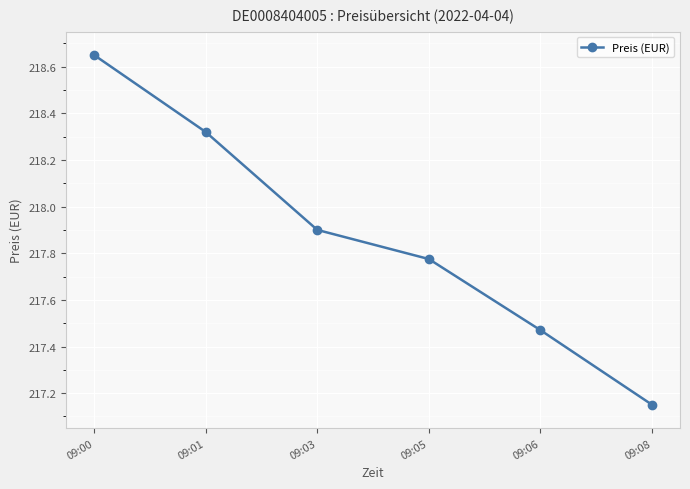

True or false: there are more than 2 points higher than both neighbors.

False